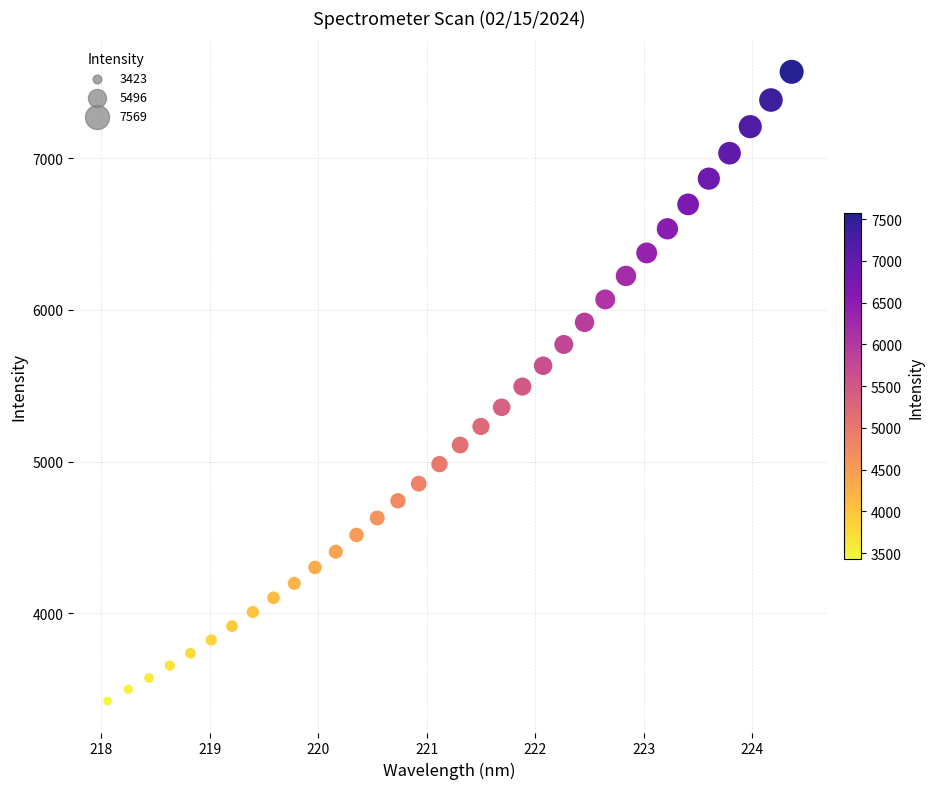

What is the range of X values (max minus min)?

6.3